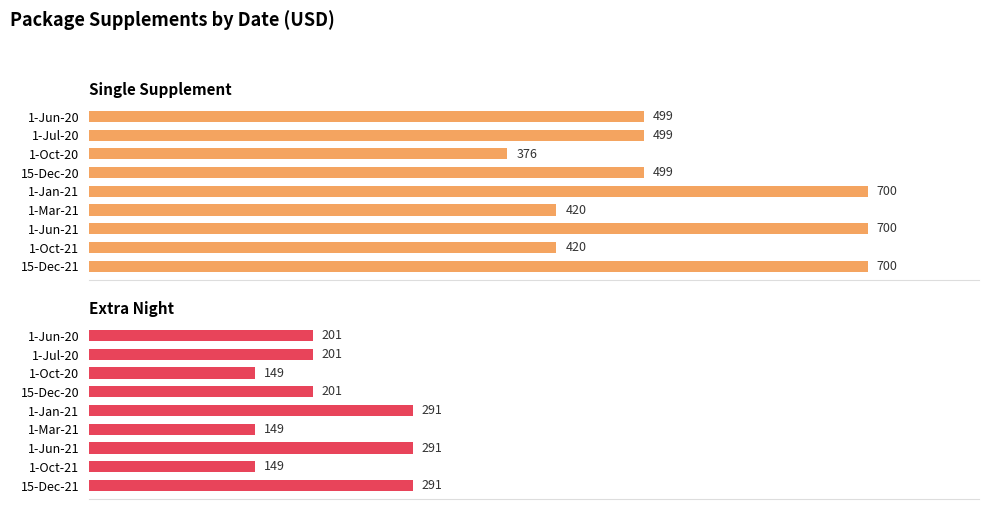

Rank the series by their maximum value, from lowest to highest.

Extra Night, Single Supplement